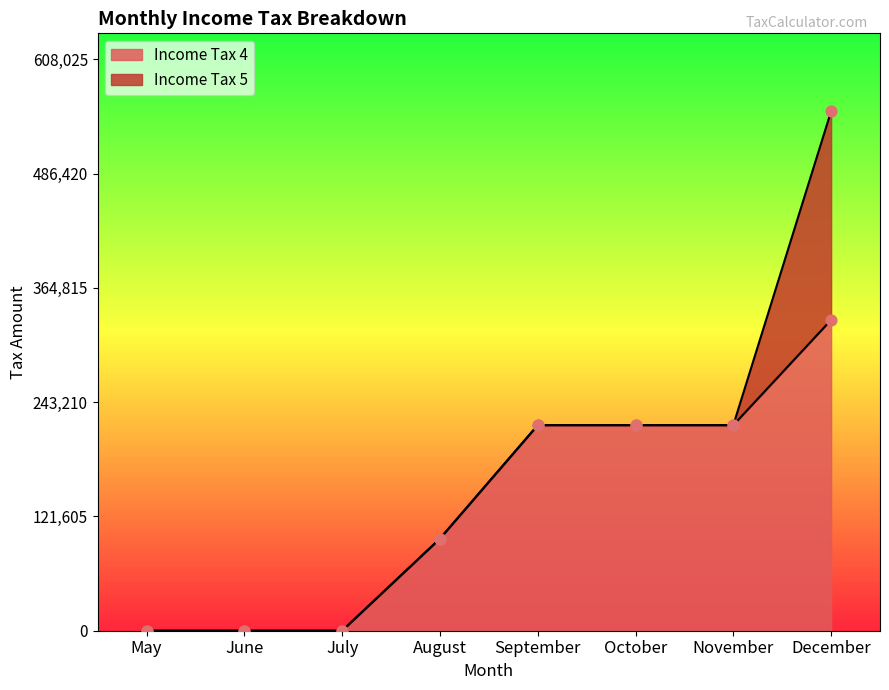

What is the change in value from August to November?

+120750